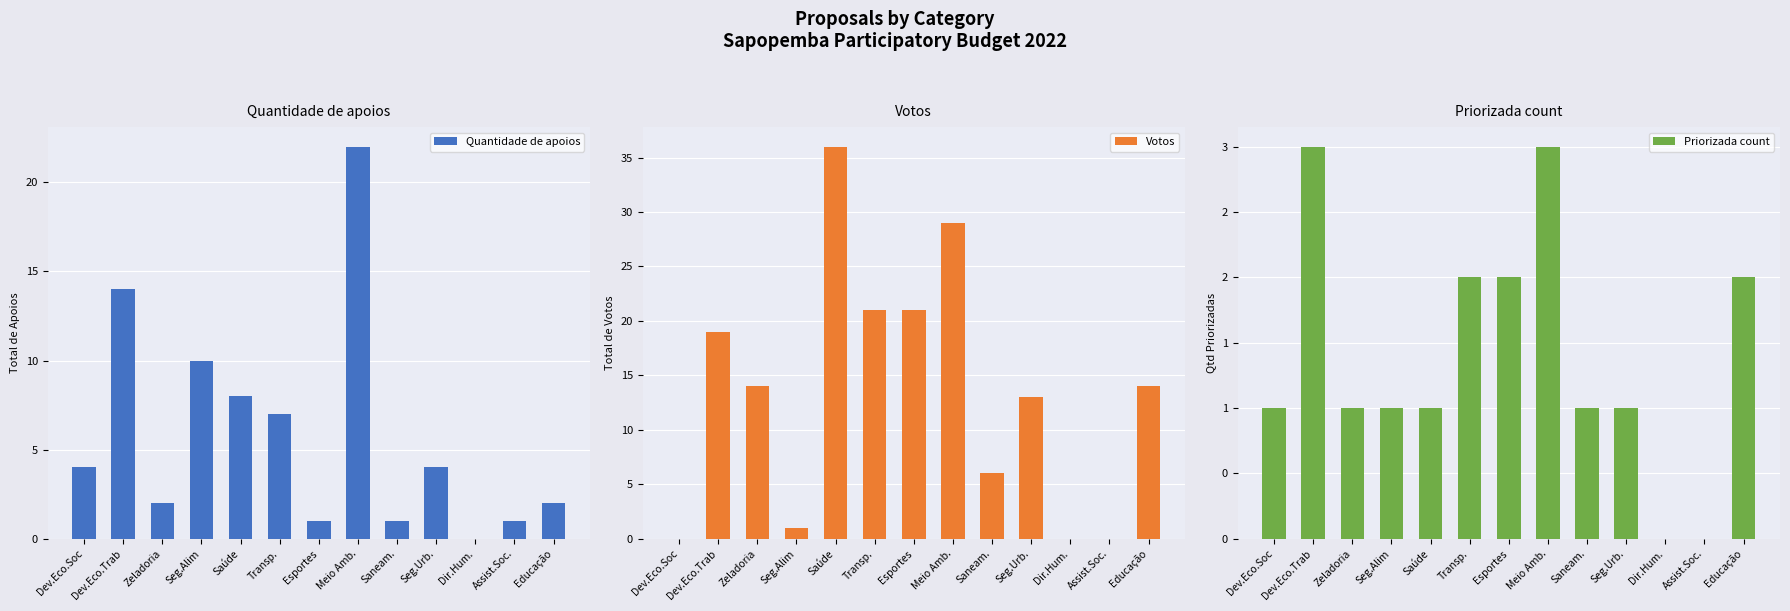

Count the number of categories in the chart.

13